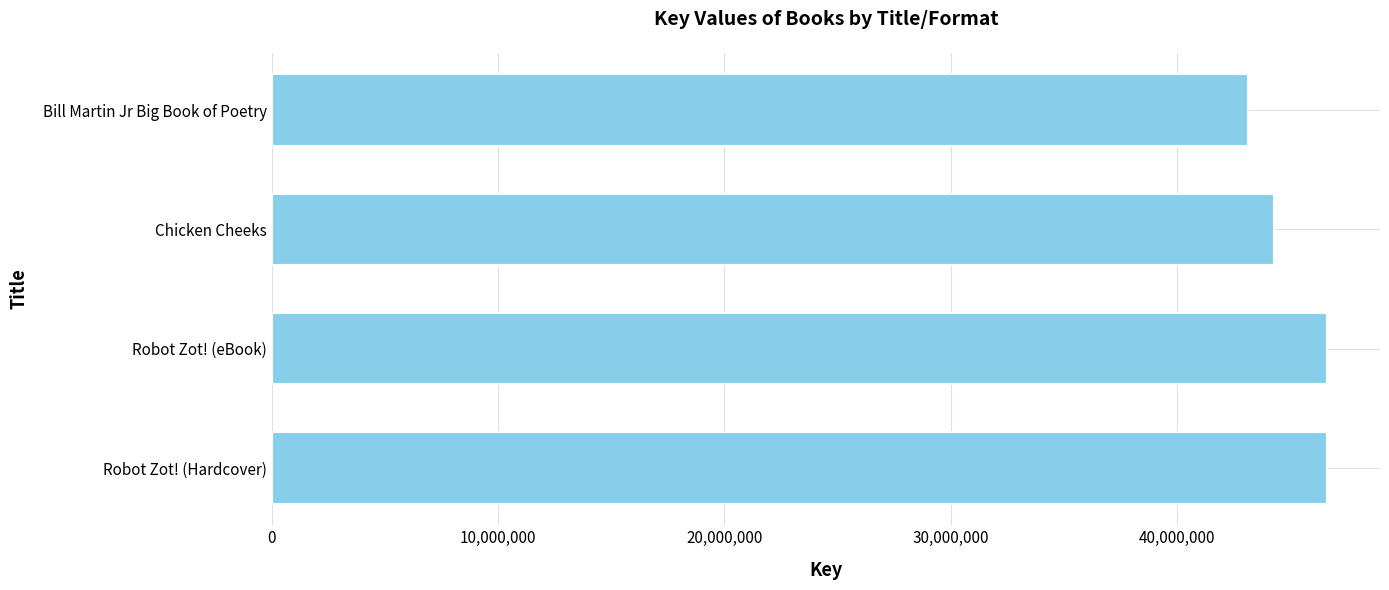

Where is the data nearest to the value 44892778?

Chicken Cheeks